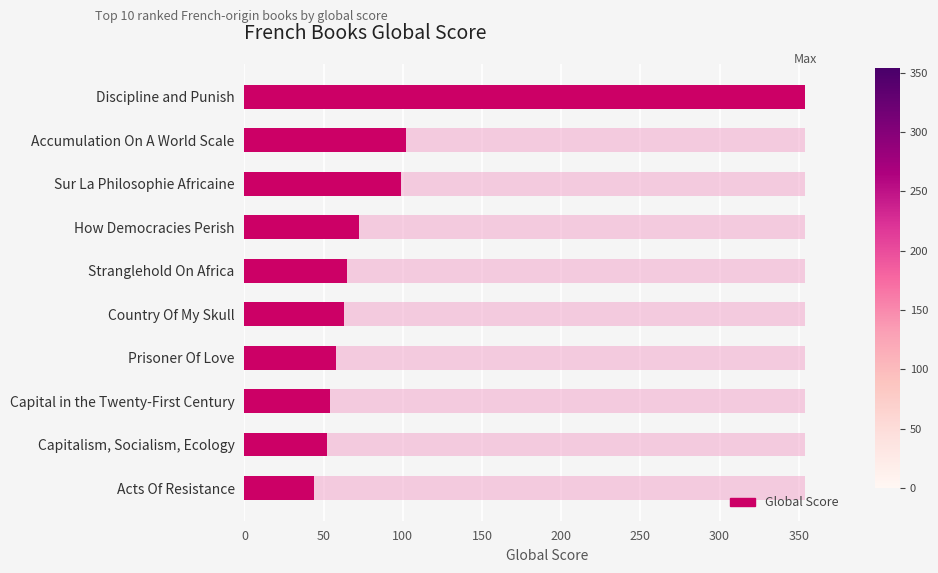

What is the difference between the second highest and minimum values?

58